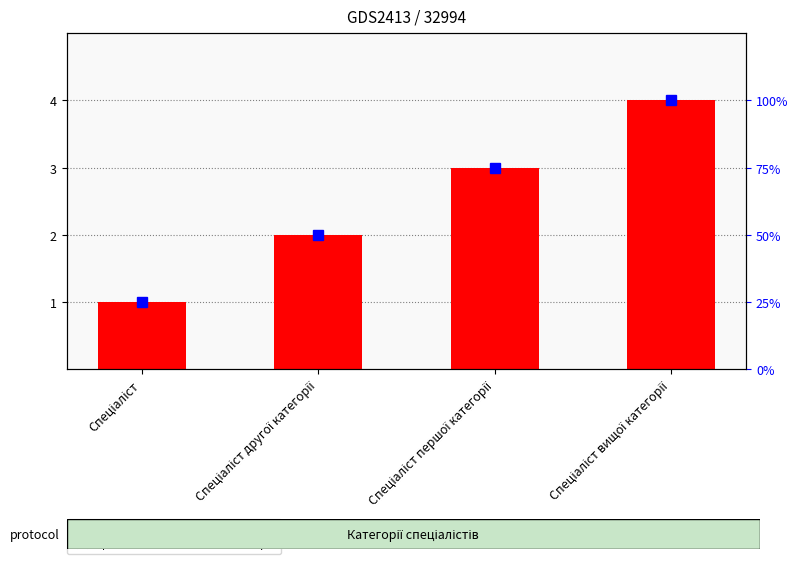

What is the label of the 4th bar from the left?

Спеціаліст вищої категорії